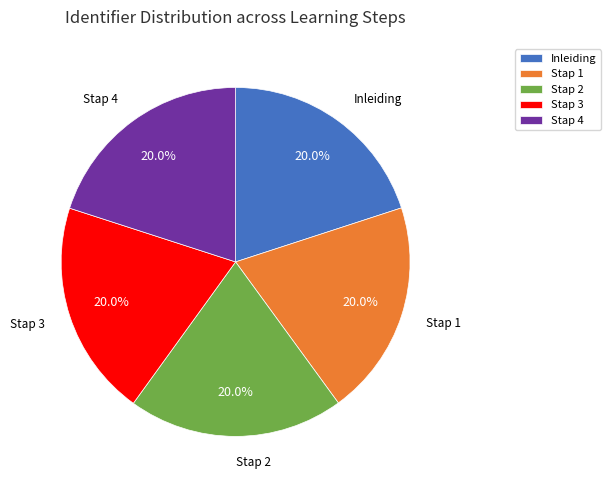

How much of the chart is everything except Stap 3?

80.0%